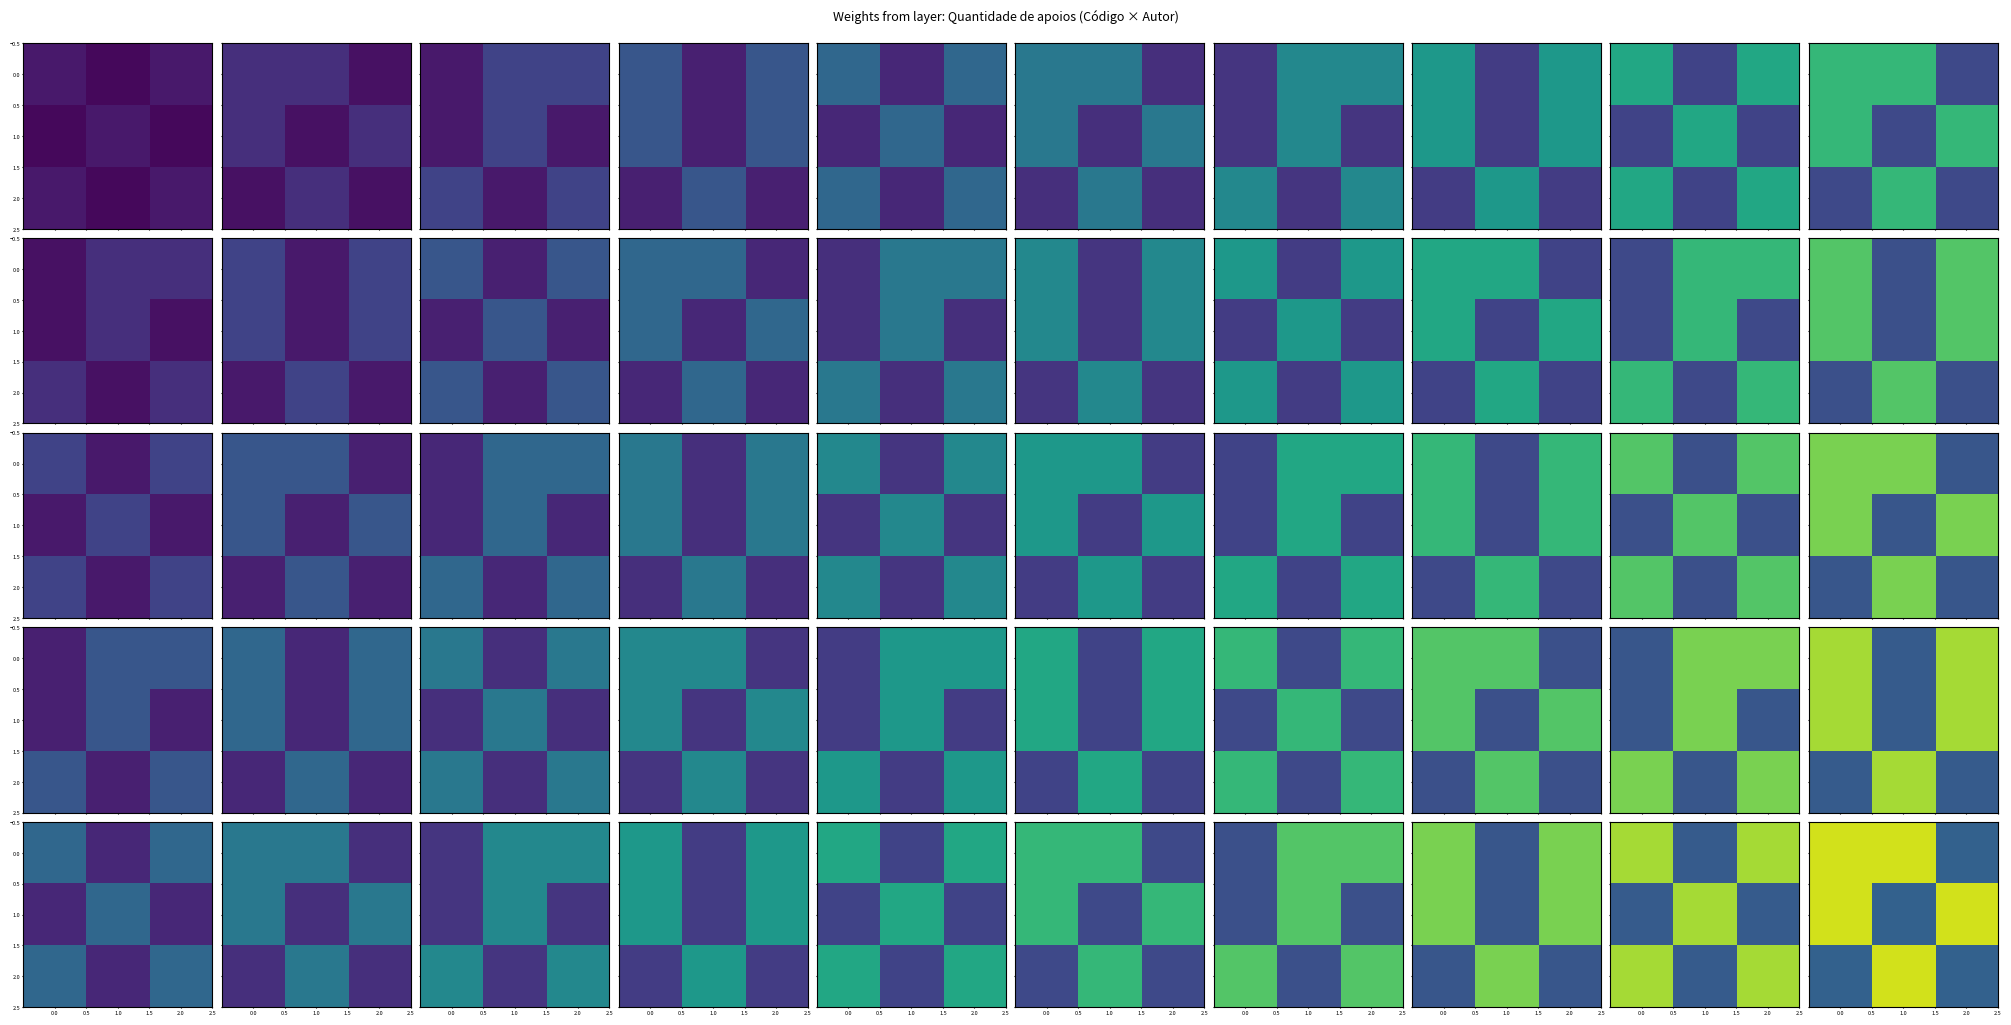

What is the approximate value of 0.0 at 1.0?

8.4